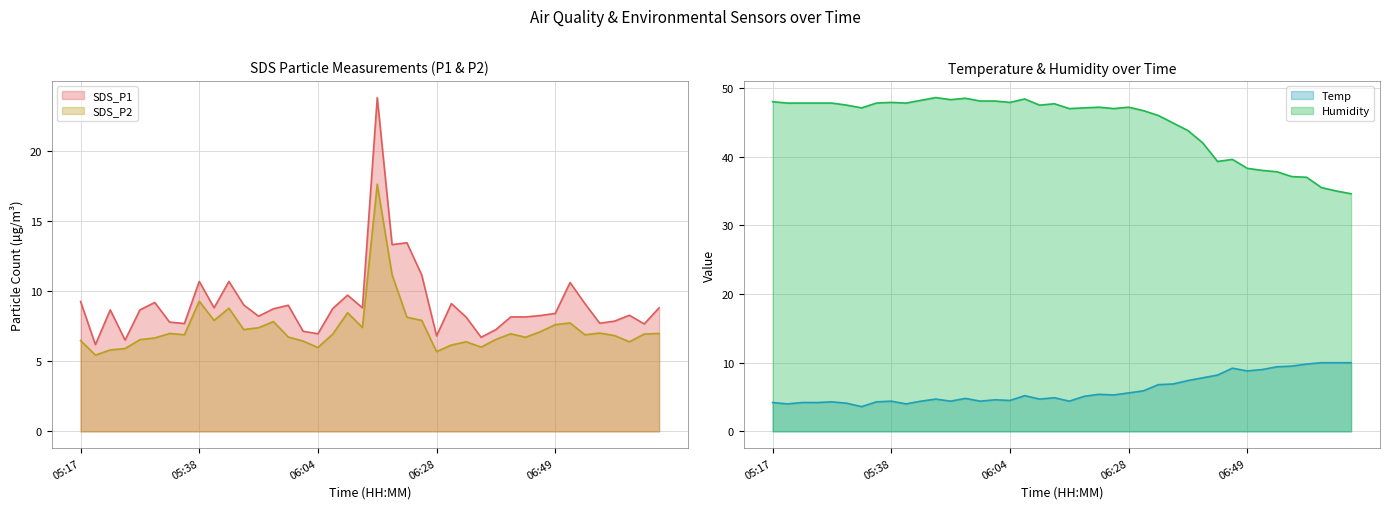

True or false: Temp and Humidity intersect in this chart.

False